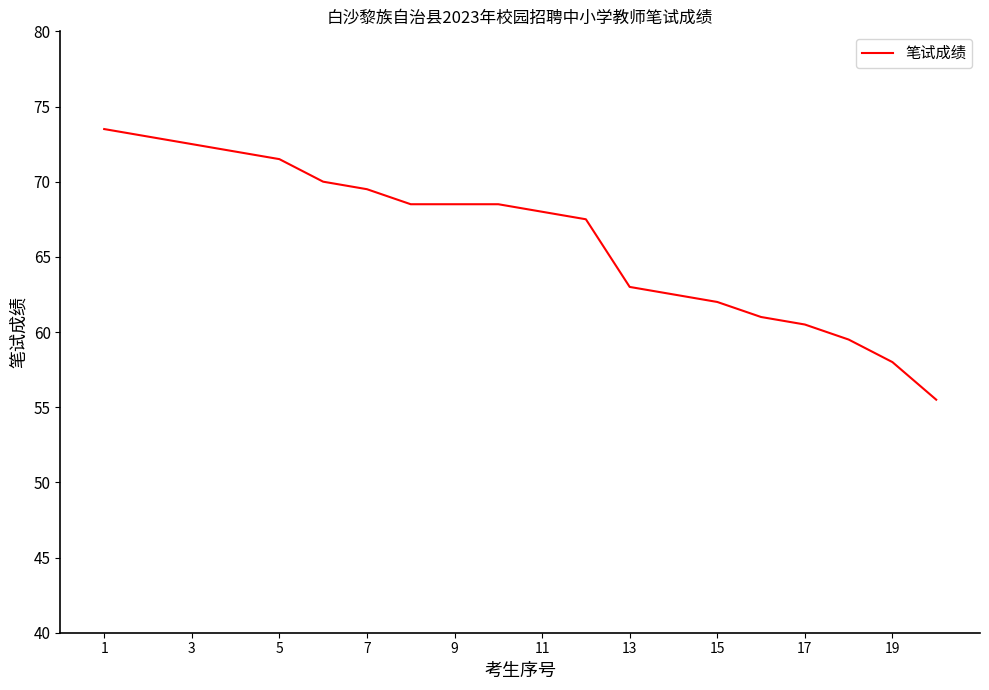

What is the maximum value shown in the chart?

73.5